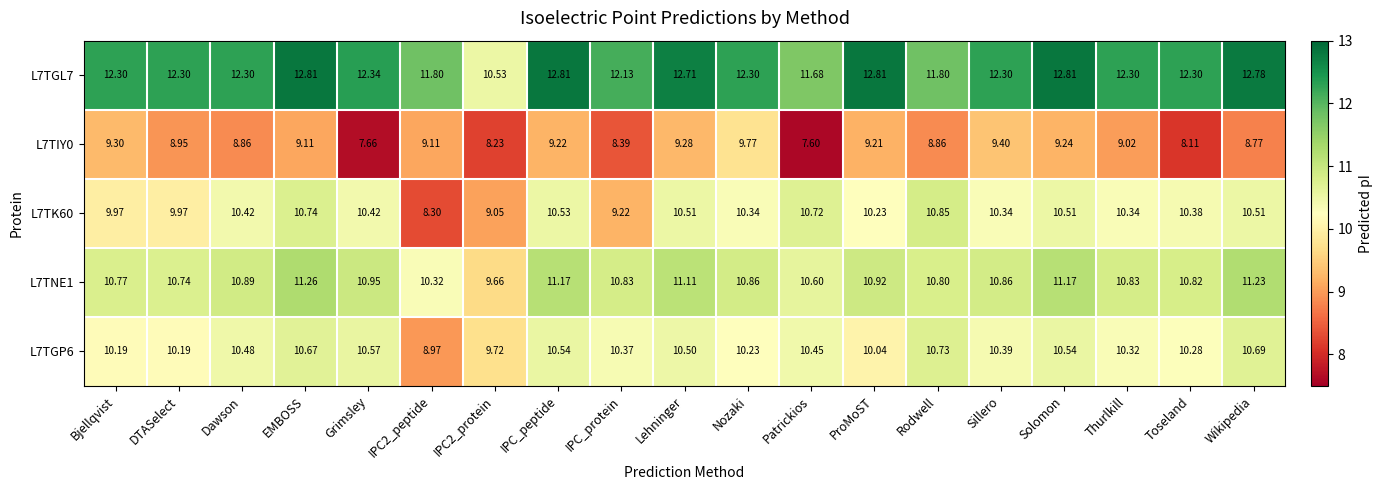

At which category is the sum across all series the highest?

EMBOSS